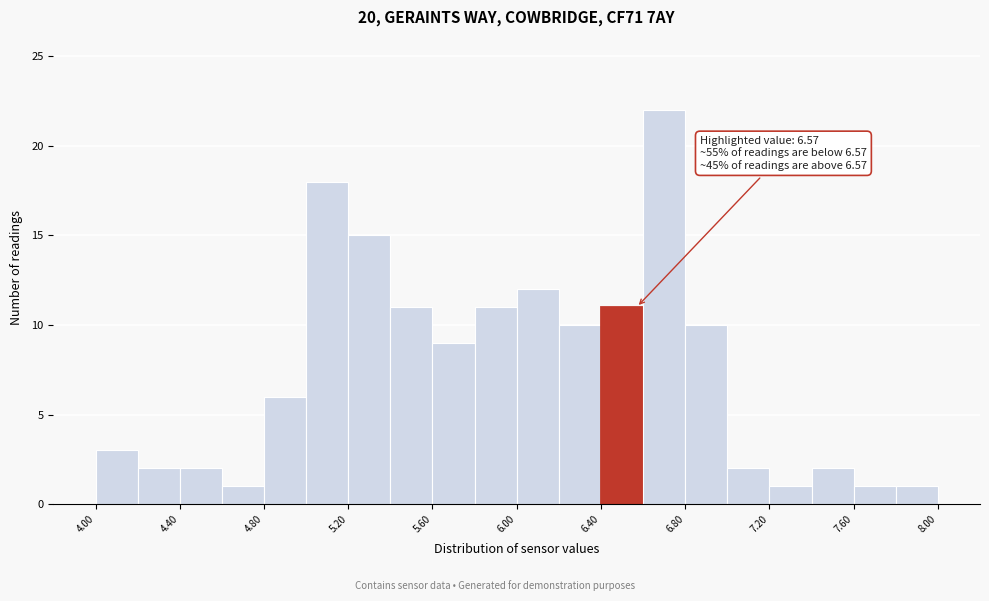

Over which range of the x-axis is the bar tallest?

6.6 to 6.8